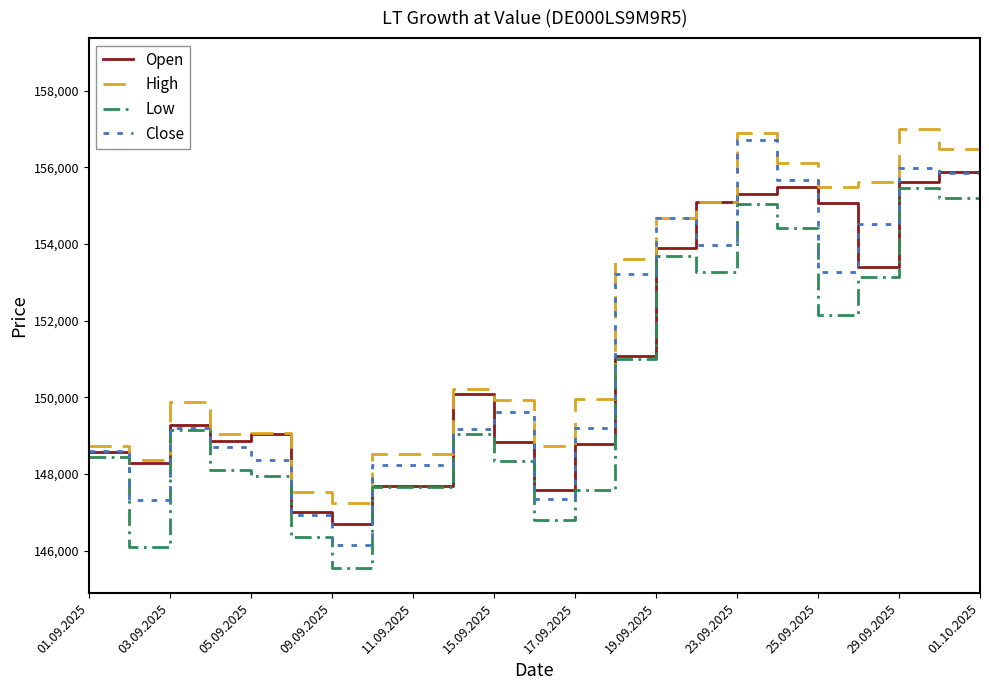

Which series has the widest spread of values?

Close